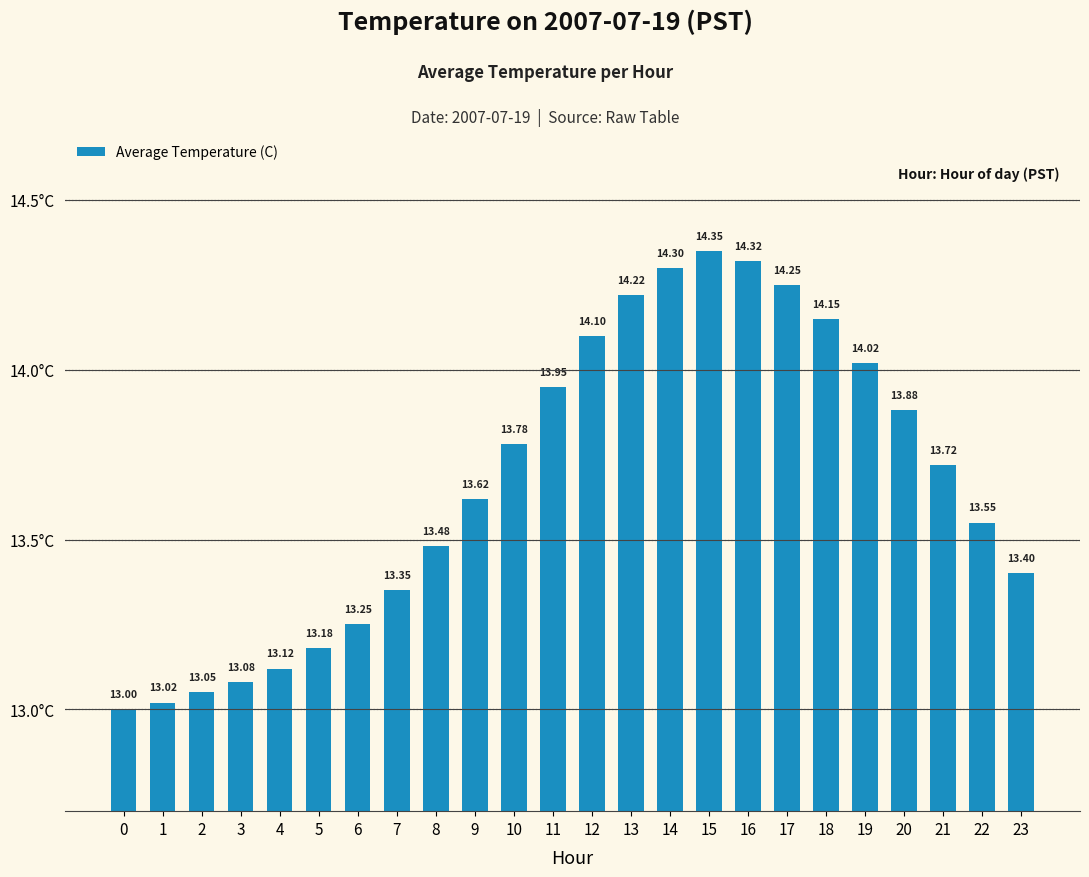

List the labels in order of value, largest first.

15, 16, 14, 17, 13, 18, 12, 19, 11, 20, 10, 21, 9, 22, 8, 23, 7, 6, 5, 4, 3, 2, 1, 0